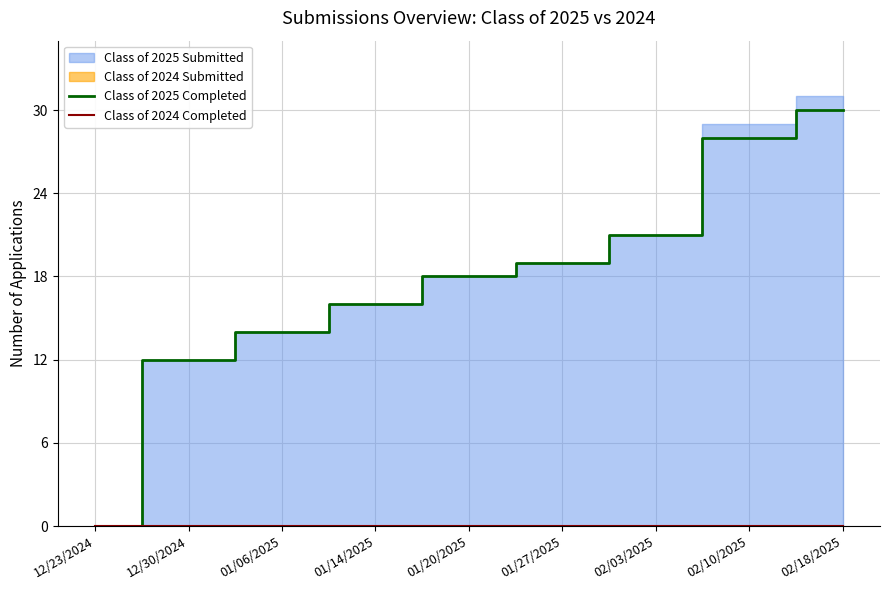

How many data points does each series have?

9